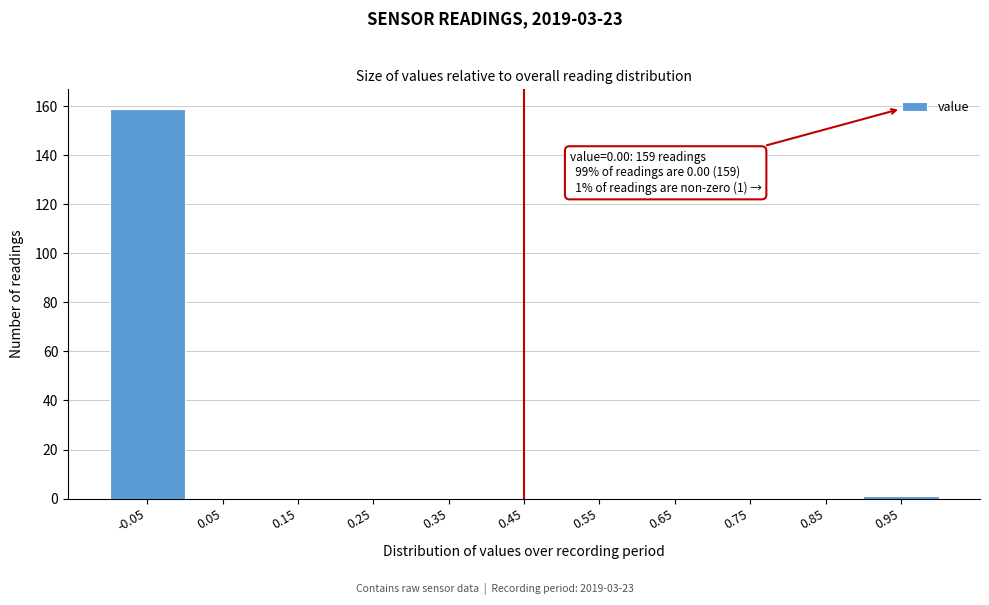

Is it true that the value at 0.85 is 107?

False